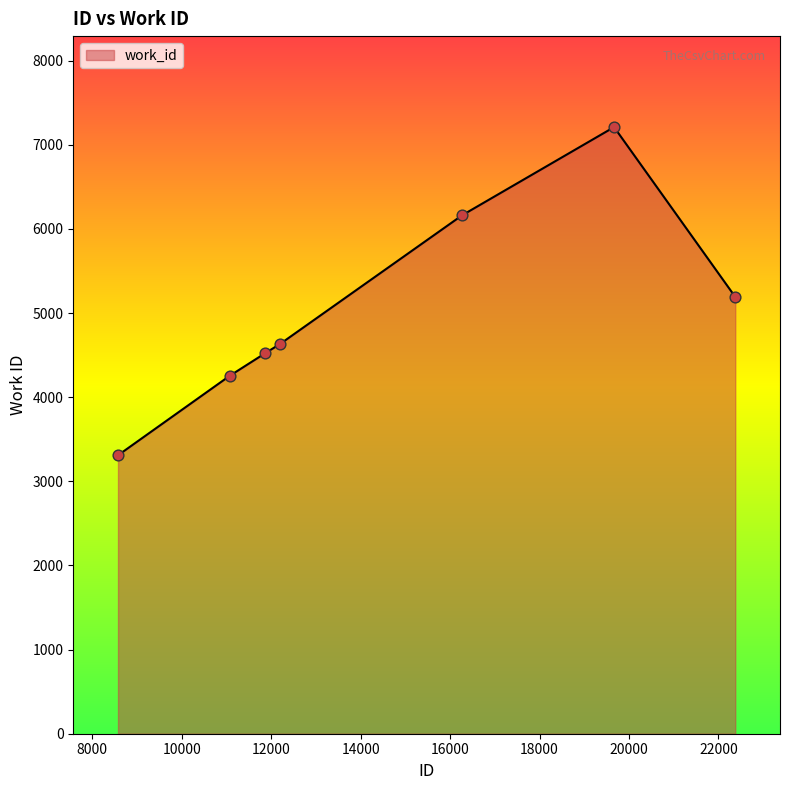

What is the sum of all values?

35286